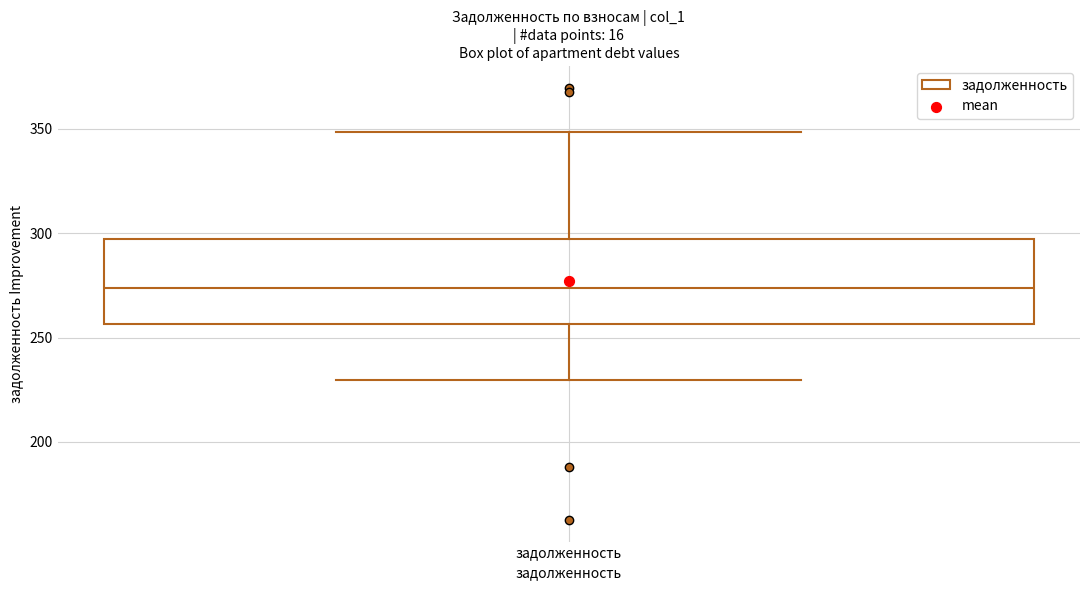

Read this box plot against the y-axis: the position of the median line, the range covered by the box, and the ends of both whiskers. The values are not printed on the chart, so give them approximately, as read against the axis.

median 275, box 255 to 295, whiskers 230 to 350